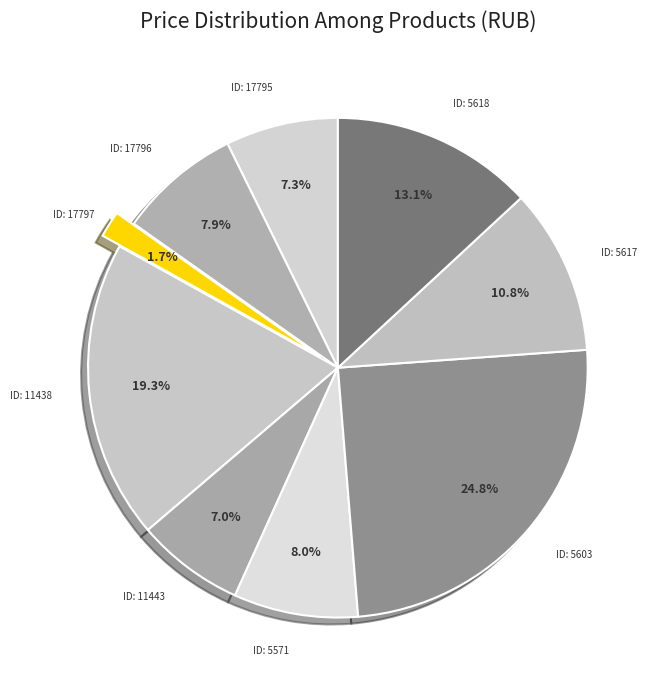

Count the number of slices in the pie.

9